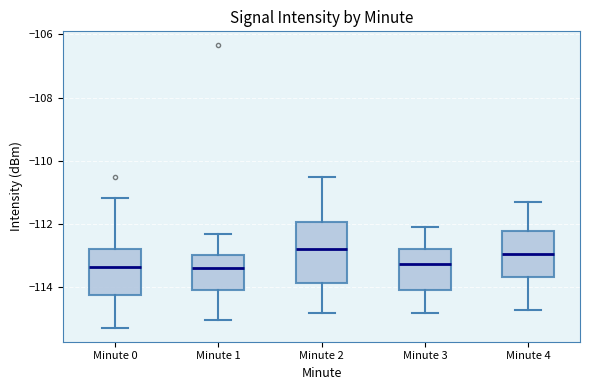

Reading left to right, transcribe this box plot: for each box, give where its median line is, the range the box spans, and where its two whiskers end, as read against the y-axis. The values are not printed on the chart, so give them approximately, as read against the axis.

Minute 0: median -113.4, box -114.2 to -112.8, whiskers -115.2 to -111.2
Minute 1: median -113.4, box -114.0 to -113.0, whiskers -115.0 to -112.2
Minute 2: median -112.8, box -113.8 to -112.0, whiskers -114.8 to -110.4
Minute 3: median -113.2, box -114.0 to -112.8, whiskers -114.8 to -112.0
Minute 4: median -113.0, box -113.6 to -112.2, whiskers -114.6 to -111.2